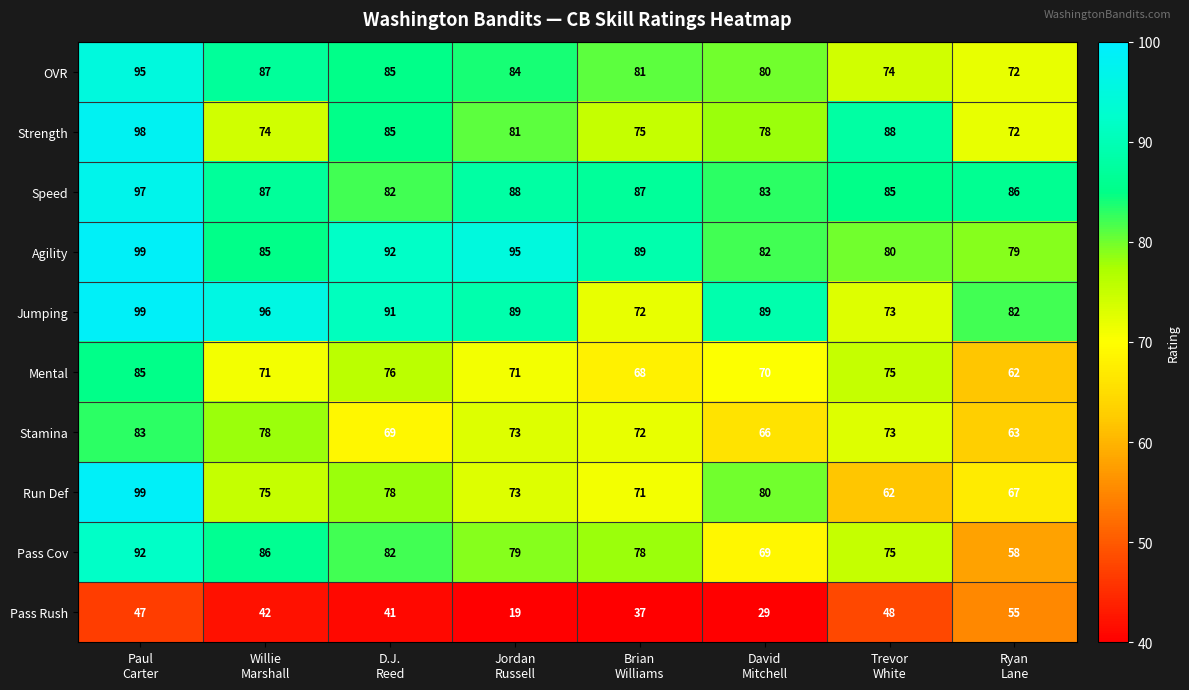

What is the average value of the Strength series?

81